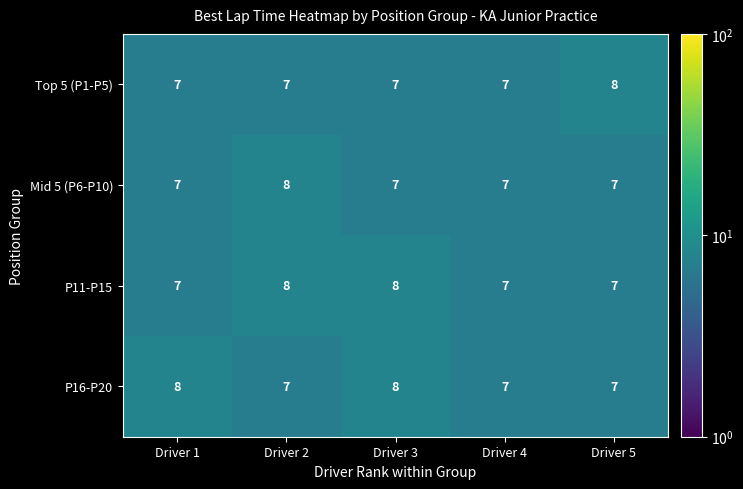

Between Driver 1 and Driver 3, which series saw the biggest shift?

P11-P15